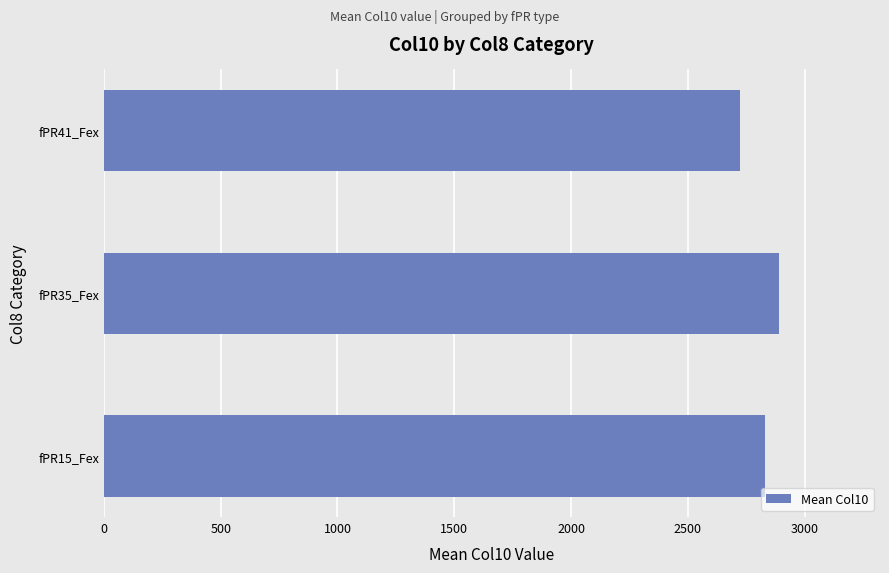

What is the change in value from fPR15_Fex to fPR41_Fex?

-103.7